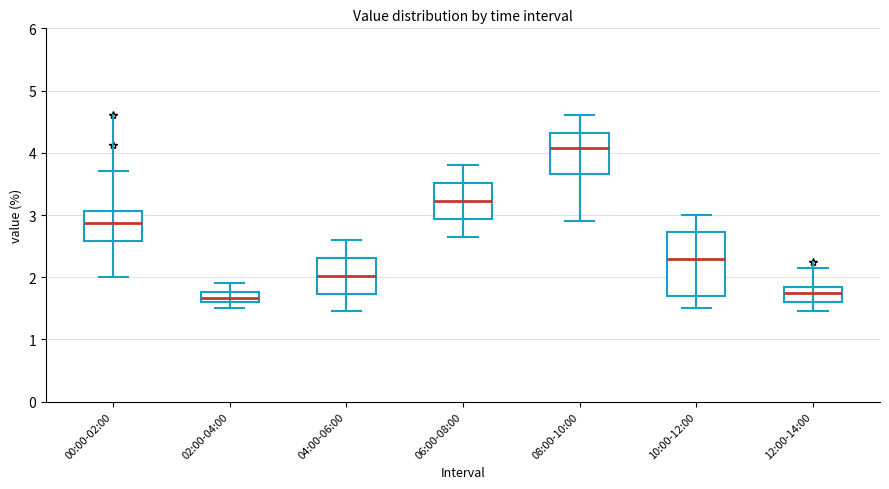

Reading left to right, read every box against the y-axis: the position of its median line, the range the box covers, and the ends of its whiskers. The values are not printed on the chart, so give them approximately, as read against the axis.

00:00-02:00: median 2.9, box 2.6 to 3.1, whiskers 2.0 to 3.7
02:00-04:00: median 1.7, box 1.6 to 1.8, whiskers 1.5 to 1.9
04:00-06:00: median 2.0, box 1.7 to 2.3, whiskers 1.5 to 2.6
06:00-08:00: median 3.2, box 2.9 to 3.5, whiskers 2.7 to 3.8
08:00-10:00: median 4.1, box 3.7 to 4.3, whiskers 2.9 to 4.6
10:00-12:00: median 2.3, box 1.7 to 2.7, whiskers 1.5 to 3.0
12:00-14:00: median 1.7, box 1.6 to 1.9, whiskers 1.5 to 2.2